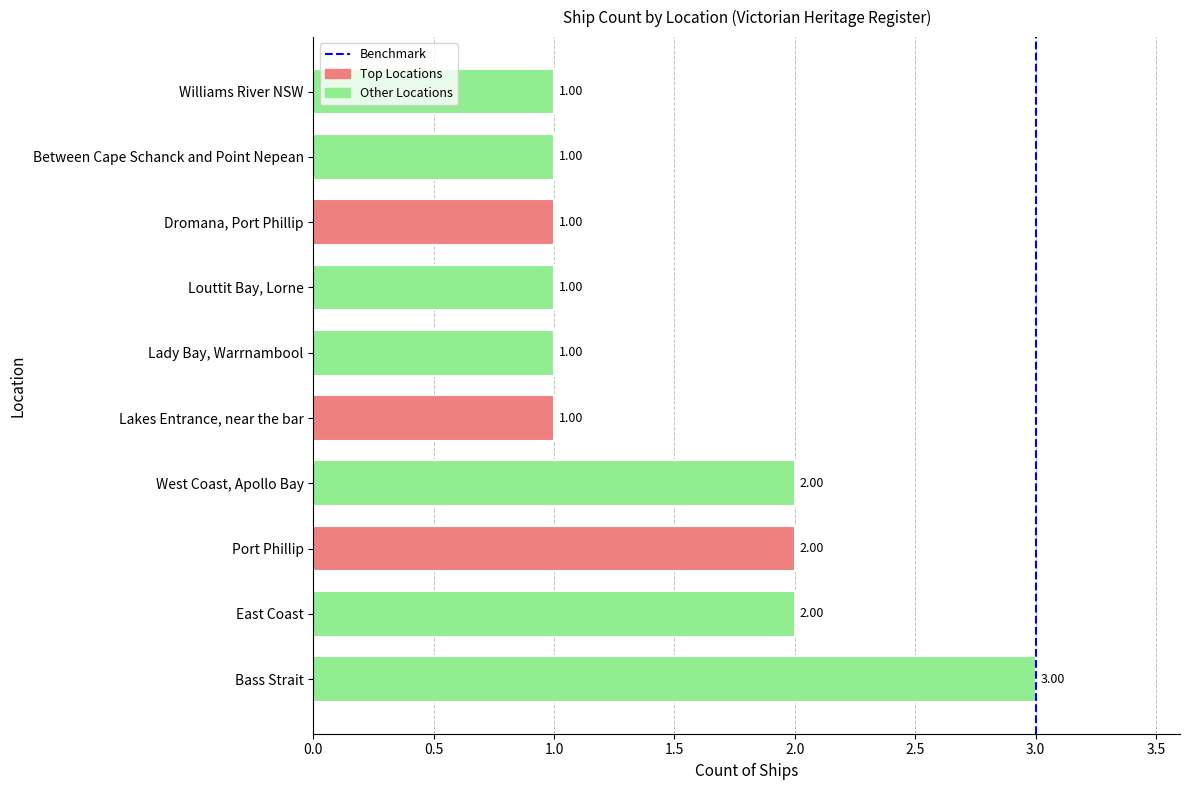

What is the sum of the values at Louttit Bay, Lorne and West Coast, Apollo Bay?

3